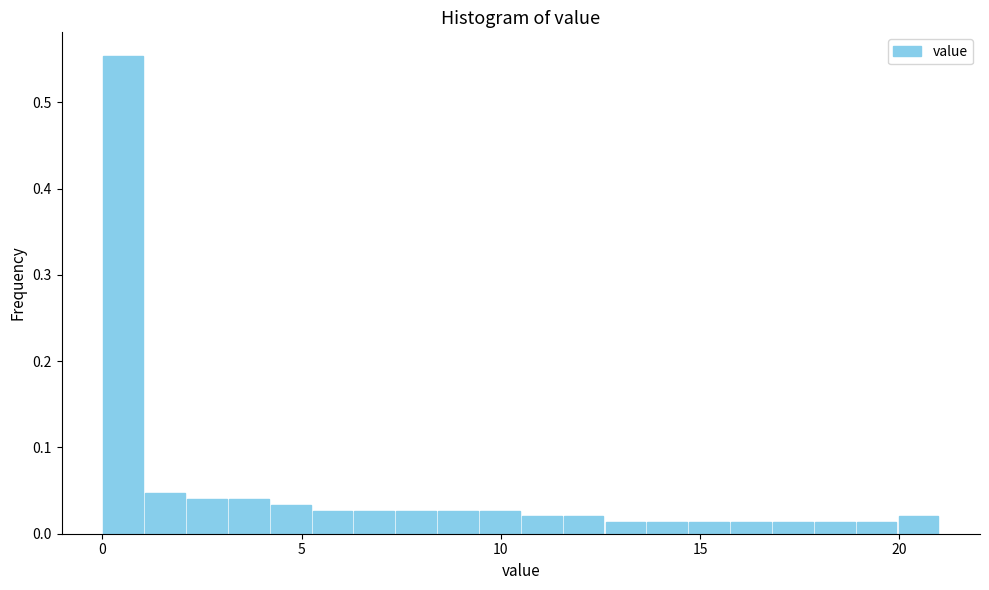

Read against the x-axis, roughly where is the centre of the tallest bar?

0.5